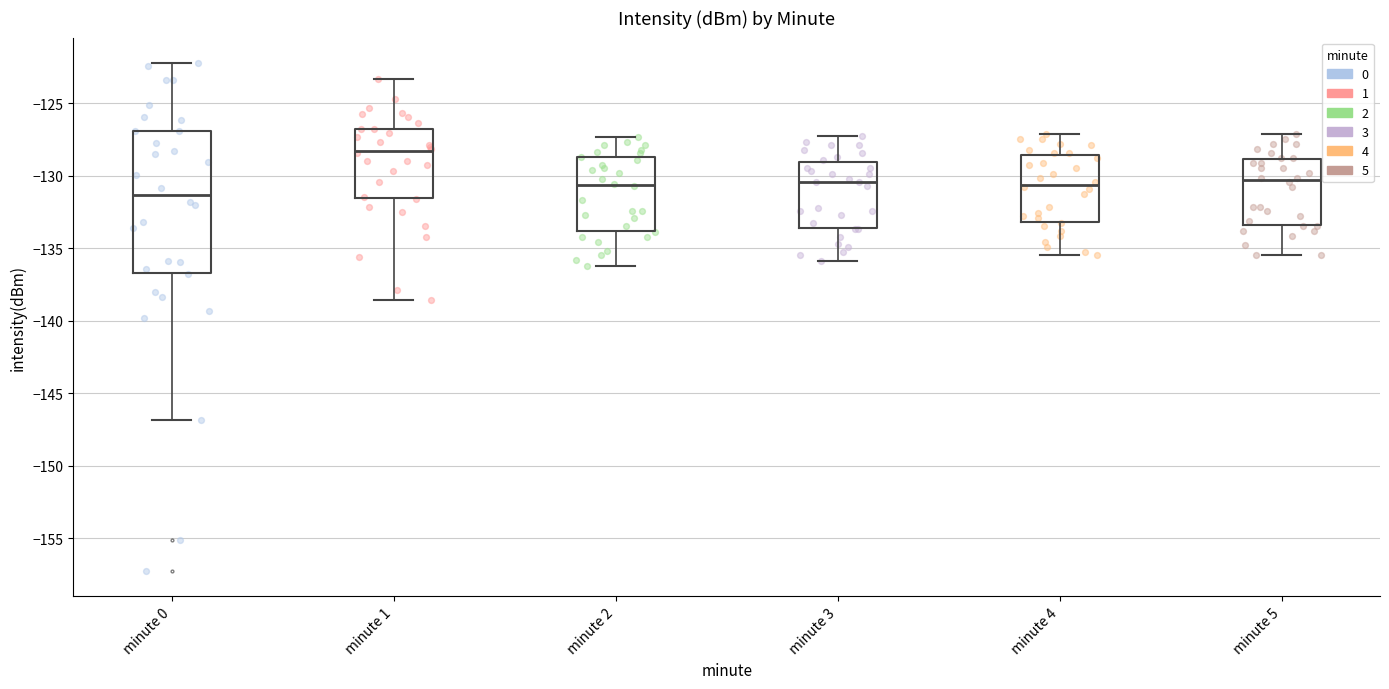

Reading left to right, transcribe this box plot: for each box, give where its median line is, the range the box spans, and where its two whiskers end, as read against the y-axis. The values are not printed on the chart, so give them approximately, as read against the axis.

minute 0: median -131.5, box -136.5 to -127.0, whiskers -147.0 to -122.0
minute 1: median -128.5, box -131.5 to -127.0, whiskers -138.5 to -123.5
minute 2: median -130.5, box -134.0 to -128.5, whiskers -136.0 to -127.5
minute 3: median -130.5, box -133.5 to -129.0, whiskers -136.0 to -127.0
minute 4: median -130.5, box -133.0 to -128.5, whiskers -135.5 to -127.0
minute 5: median -130.5, box -133.5 to -129.0, whiskers -135.5 to -127.0